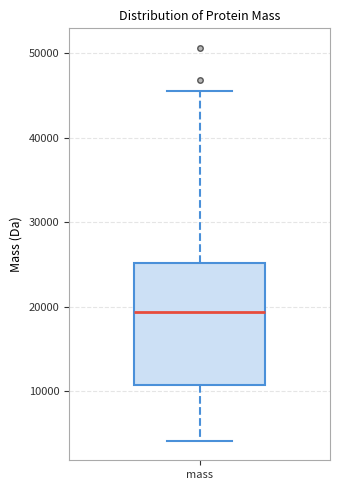

Transcribe this box plot: give where the median line is, the range the box spans, and where the two whiskers end, as read against the y-axis. The values are not printed on the chart, so give them approximately, as read against the axis.

median 19000, box 11000 to 25000, whiskers 4000 to 45000